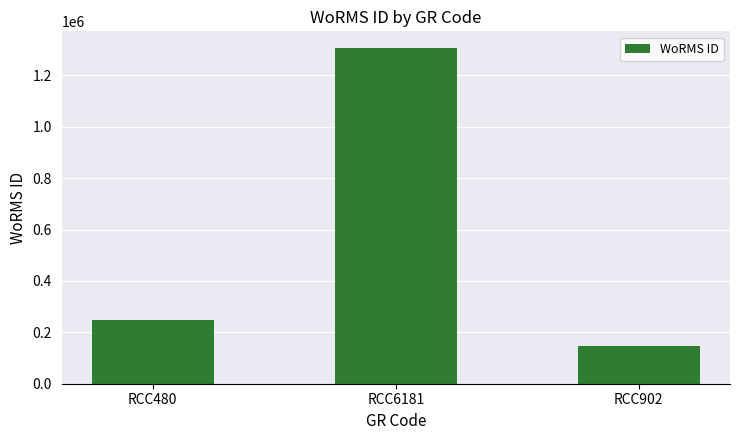

How many data points does each series have?

3